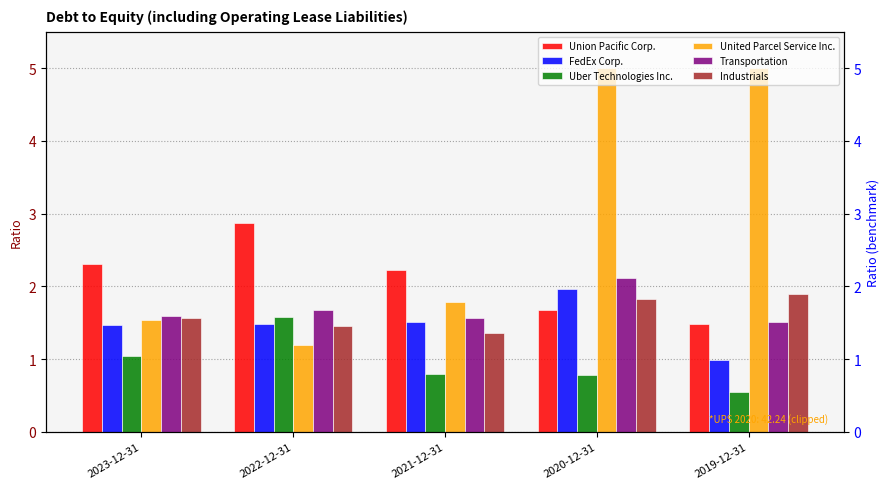

What is the difference between the maximum and minimum values in the Union Pacific Corp. series?

1.4